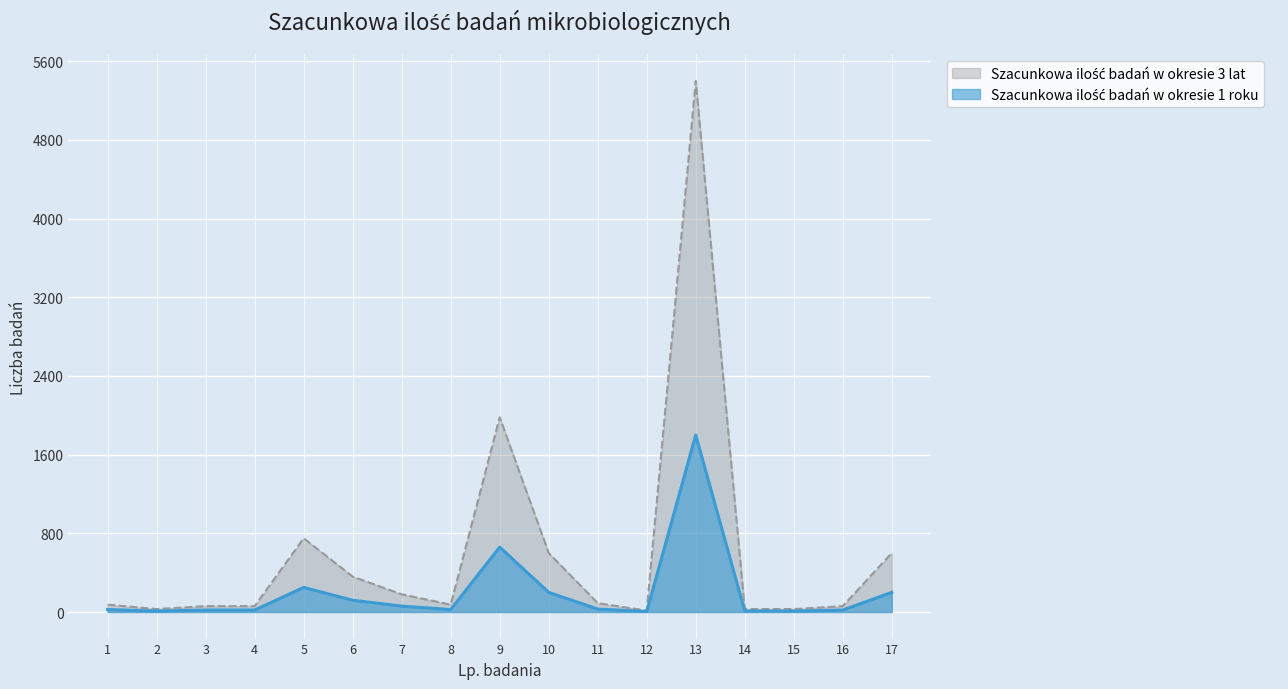

At which category is the sum across all series the highest?

13